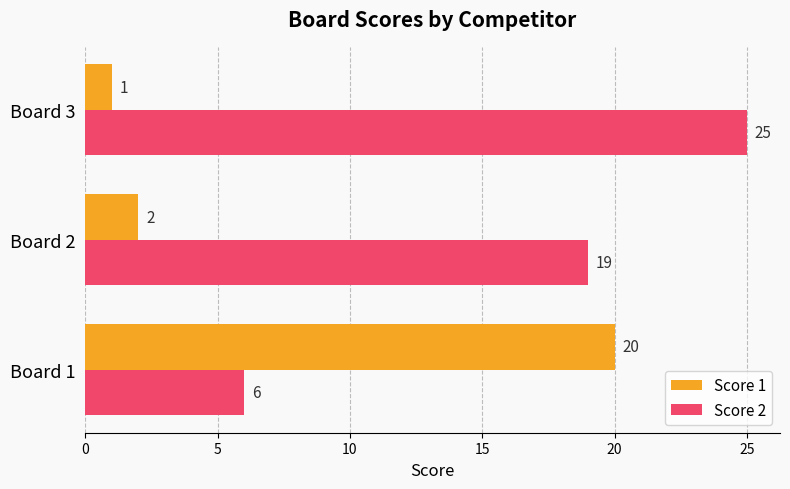

What is the maximum value for Score 1?

20